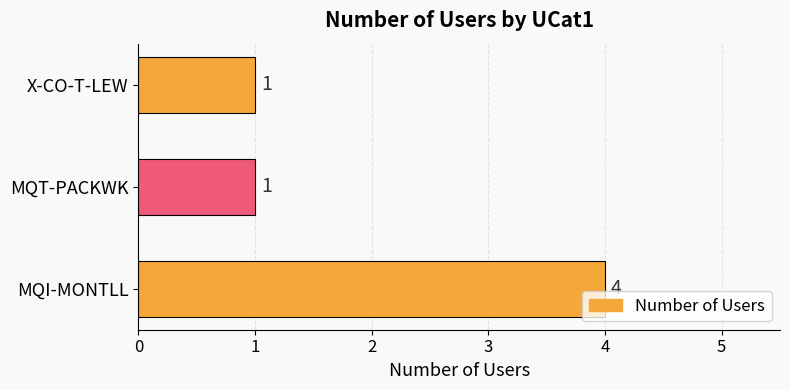

How many categories are shown in the chart?

3